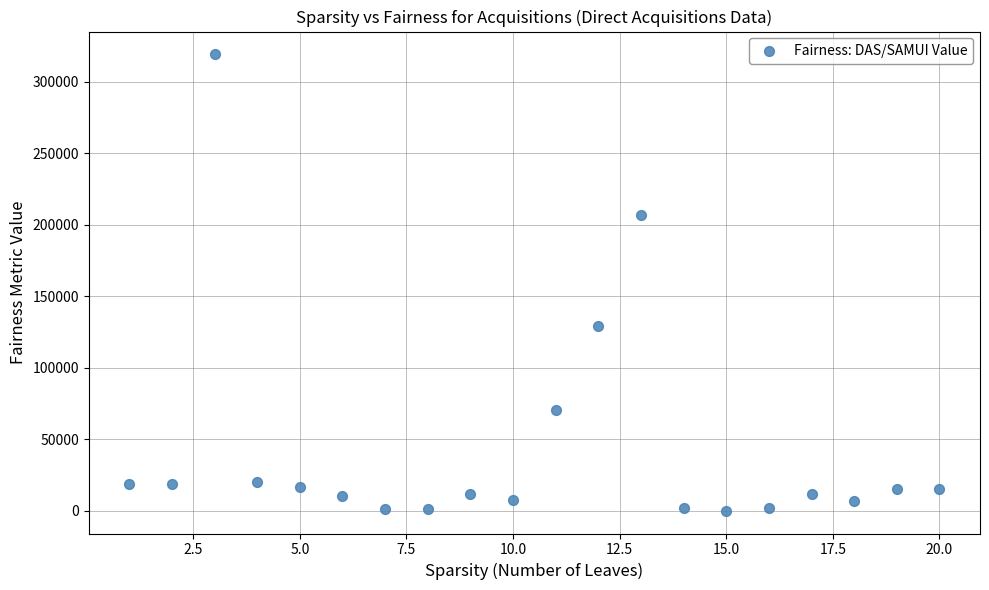

What Y value in the scatter plot is closest to 159663?

129075.6